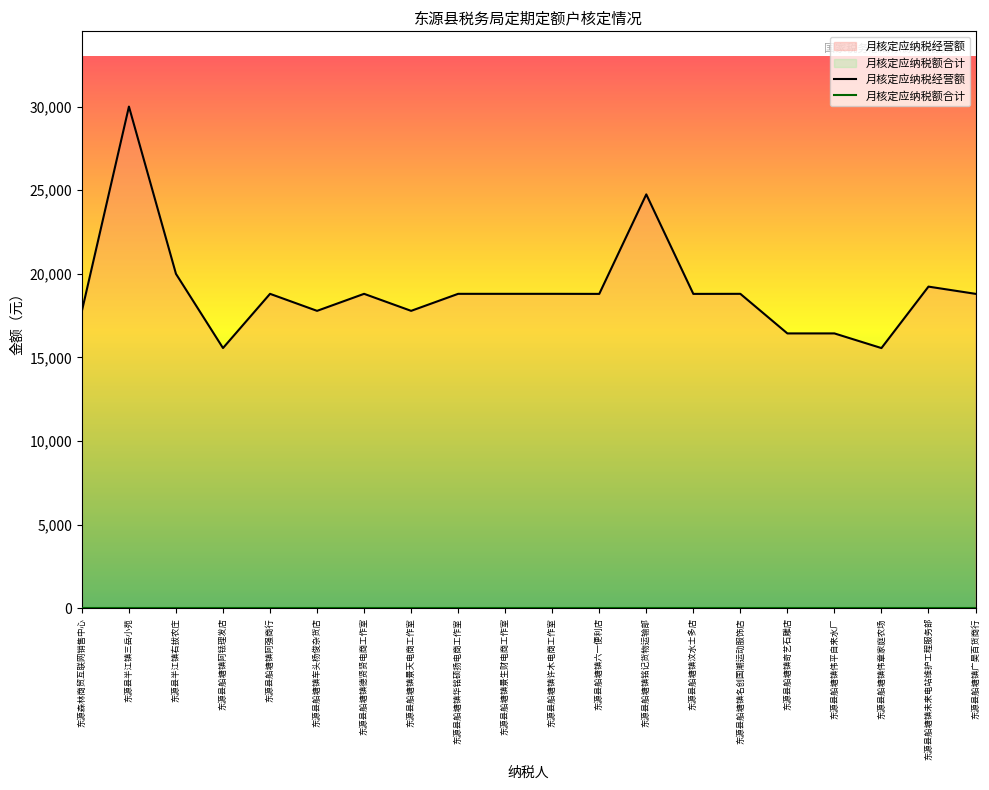

What is the difference between the values at 东源县半江镇右拔农庄 and 东源县船塘镇德贤贤电商工作室?

1194.8